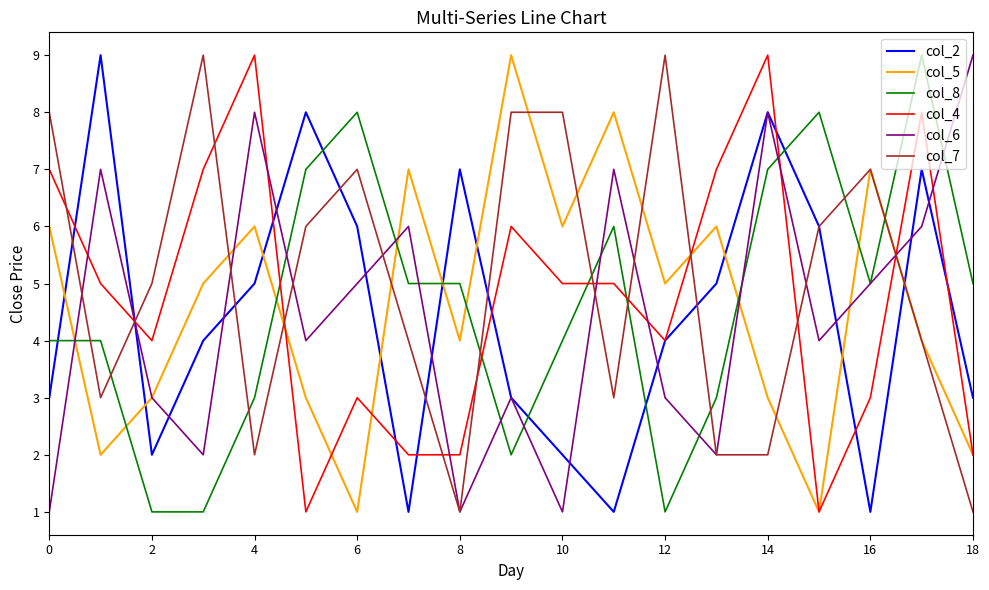

Which series ends up on top after the final intersection of col_6 and col_2?

col_6